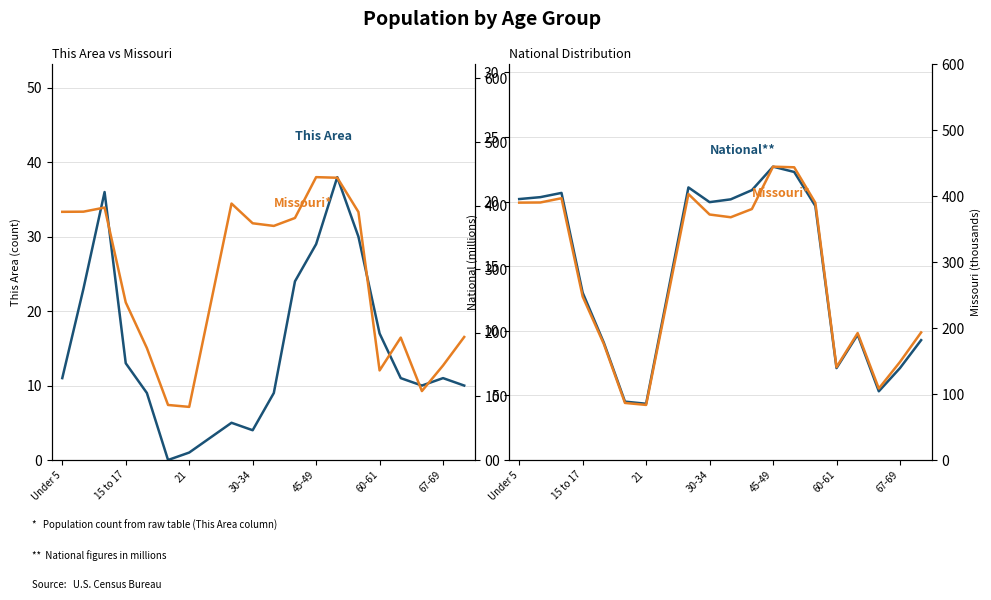

Between 45-49 and 67-69, which series saw the biggest shift?

Missouri (thousands)